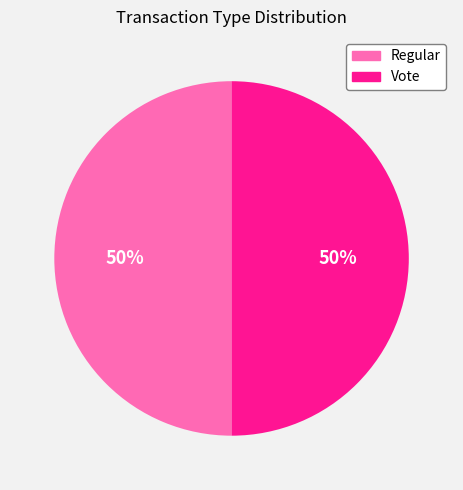

To the nearest percent, what is the combined percentage of Vote and Regular?

100%